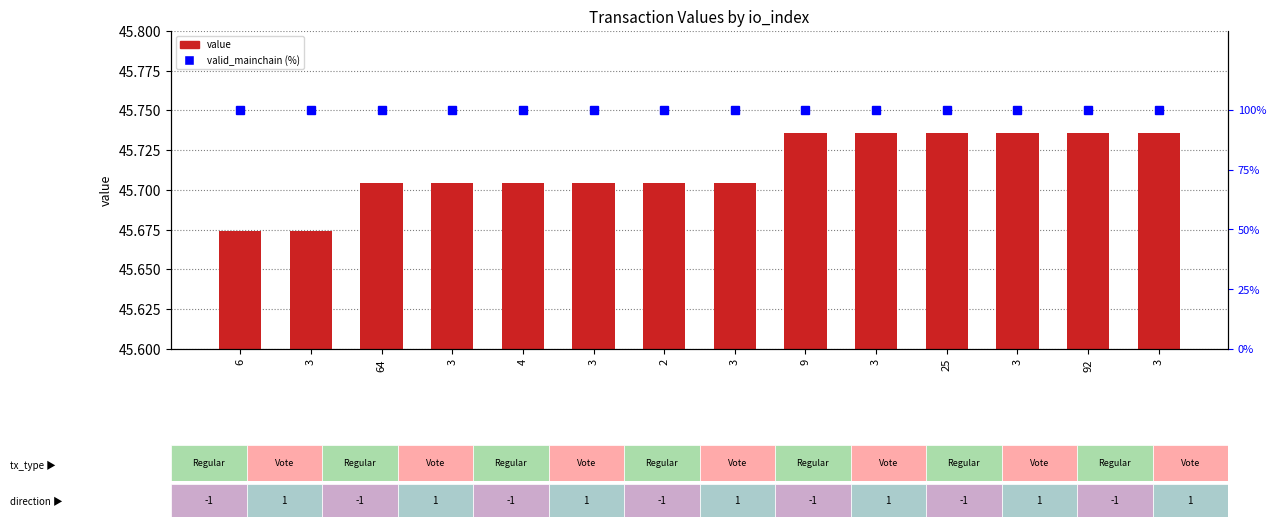

At 2, list the series in order from smallest to largest.

value, valid_mainchain (%)